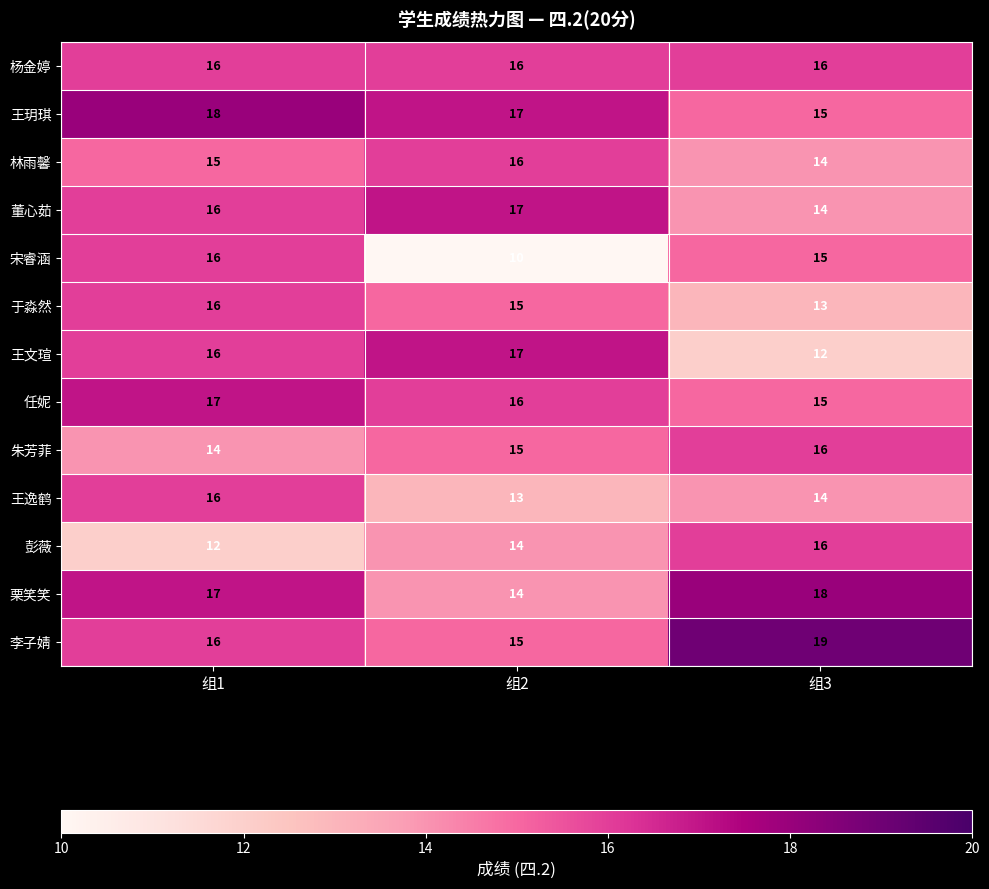

How many series are shown in this chart?

13